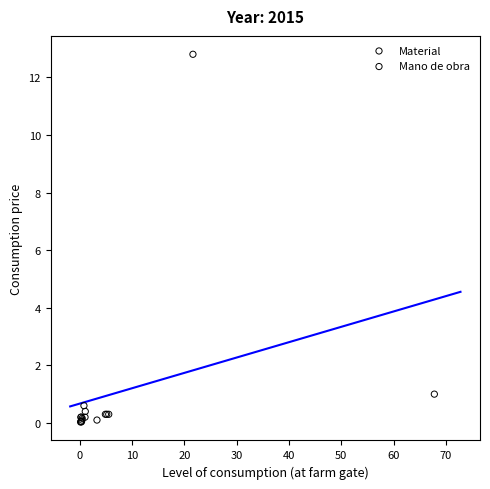

Which series contains the highest Y value?

Material